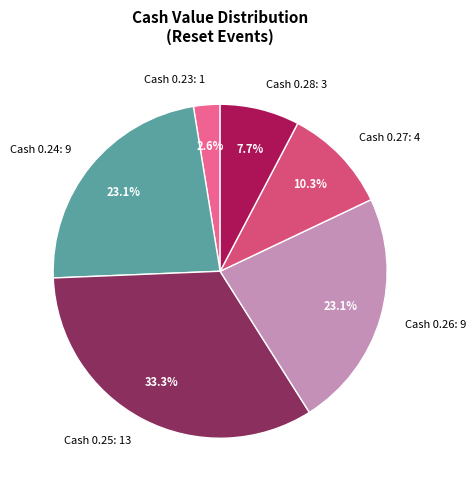

Does Cash 0.28: 3 account for over 50% of the chart?

No